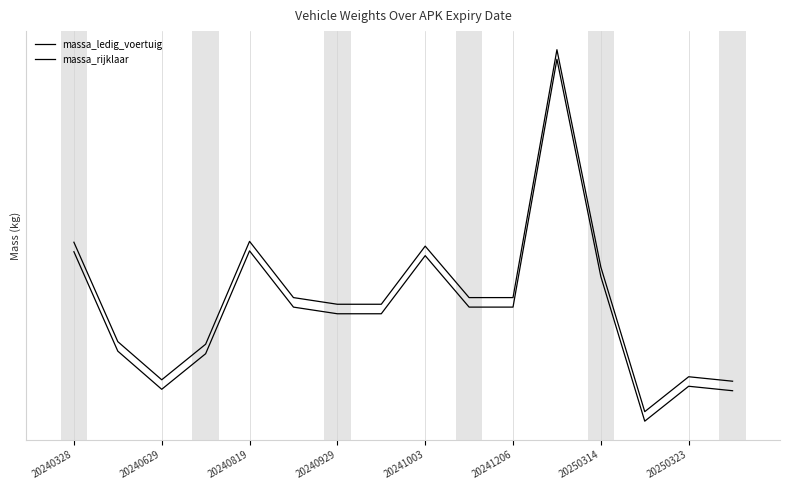

True or false: massa_rijklaar and massa_ledig_voertuig intersect in this chart.

False